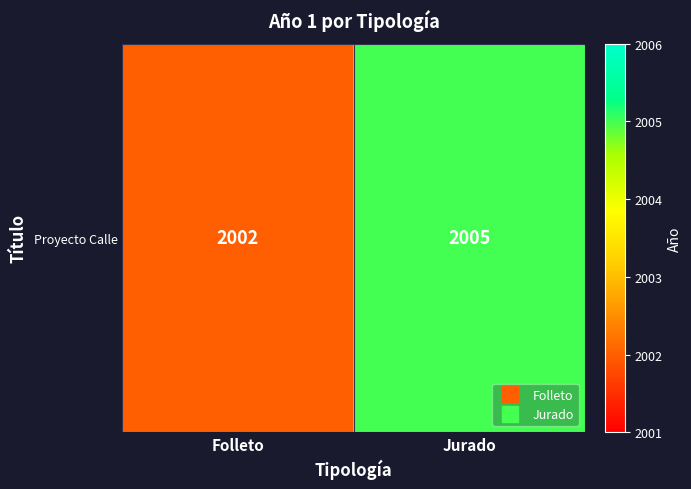

What is the ratio of the value at Jurado to the value at Folleto?

1.0